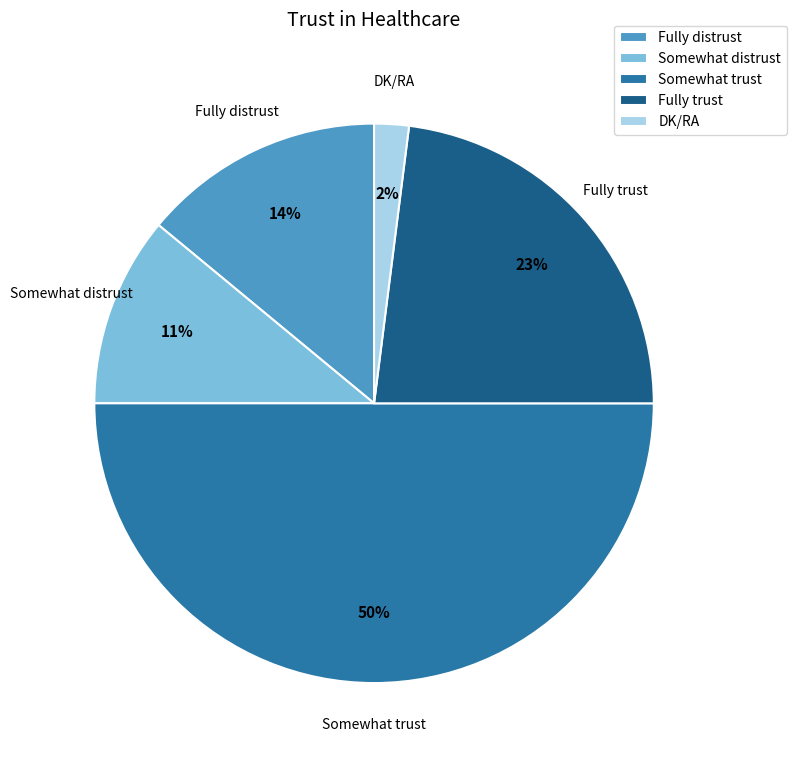

What is the largest slice in the pie chart?

Somewhat trust